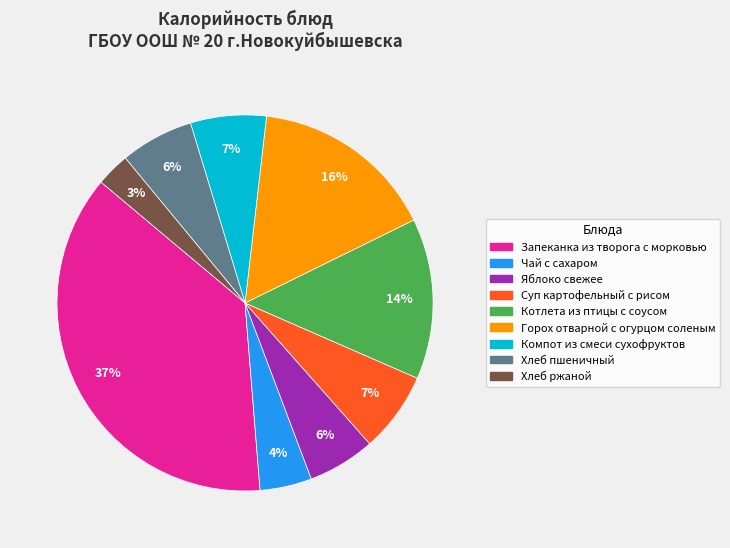

What is the largest slice in the pie chart?

Запеканка из творога с морковью